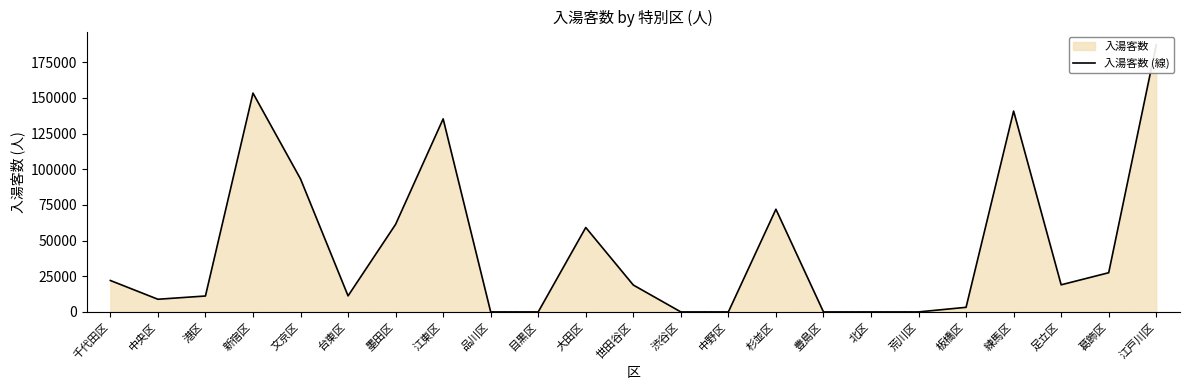

How many lines are shown in the chart?

1